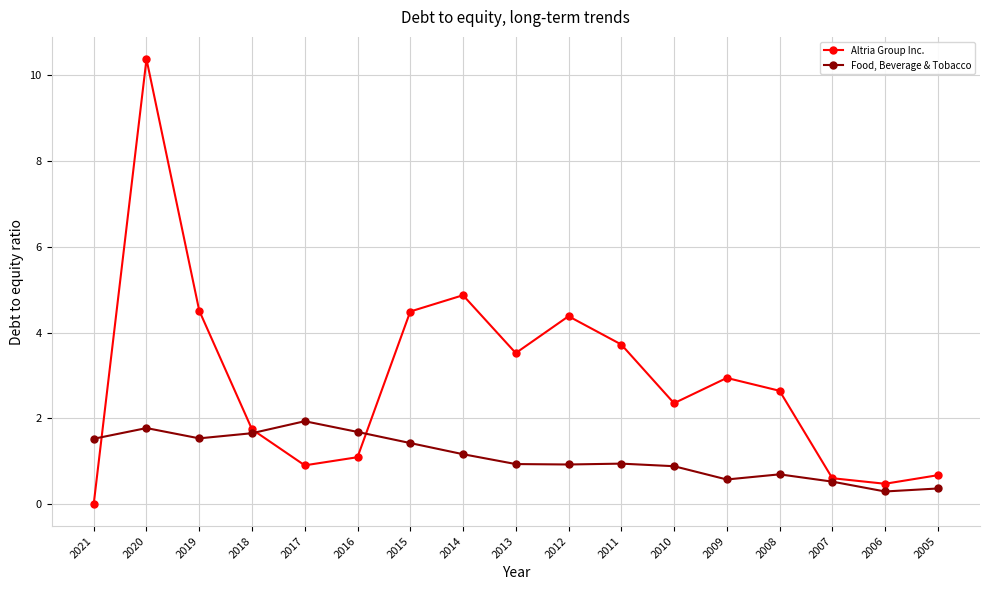

Where is the first local maximum for Food, Beverage & Tobacco?

2020